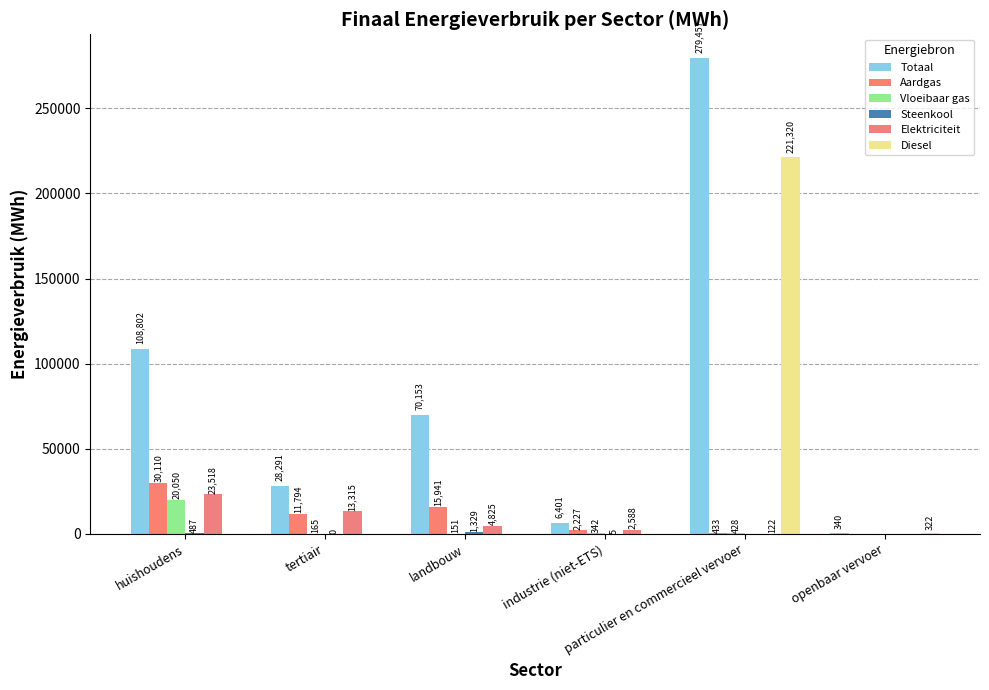

How many values in Aardgas are above zero?

5